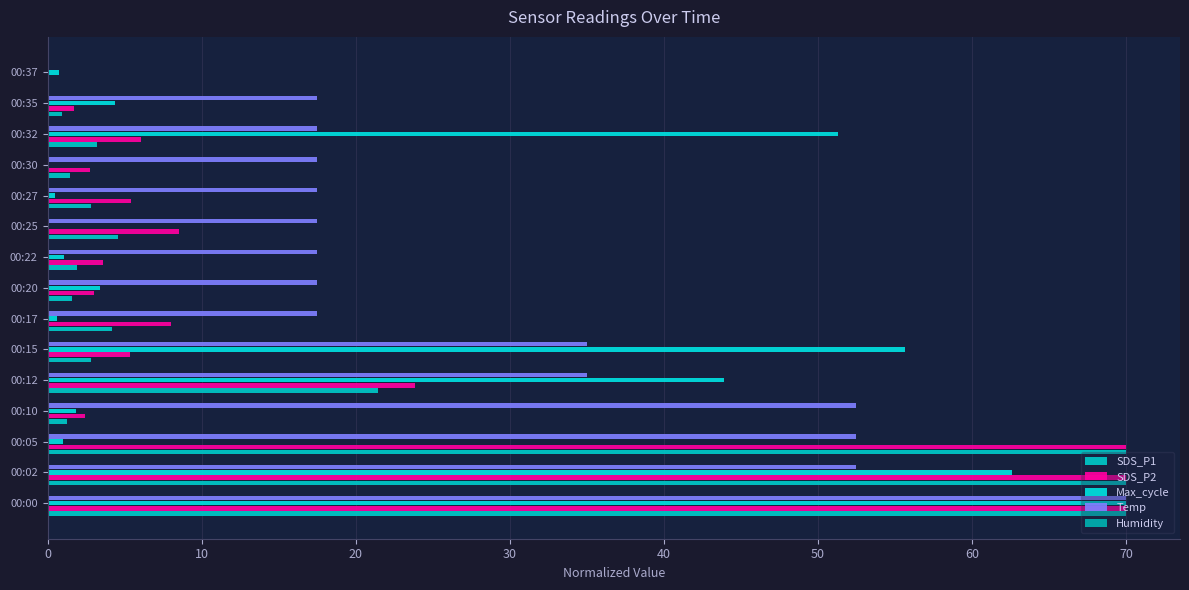

Which series has the widest spread of values?

SDS_P1